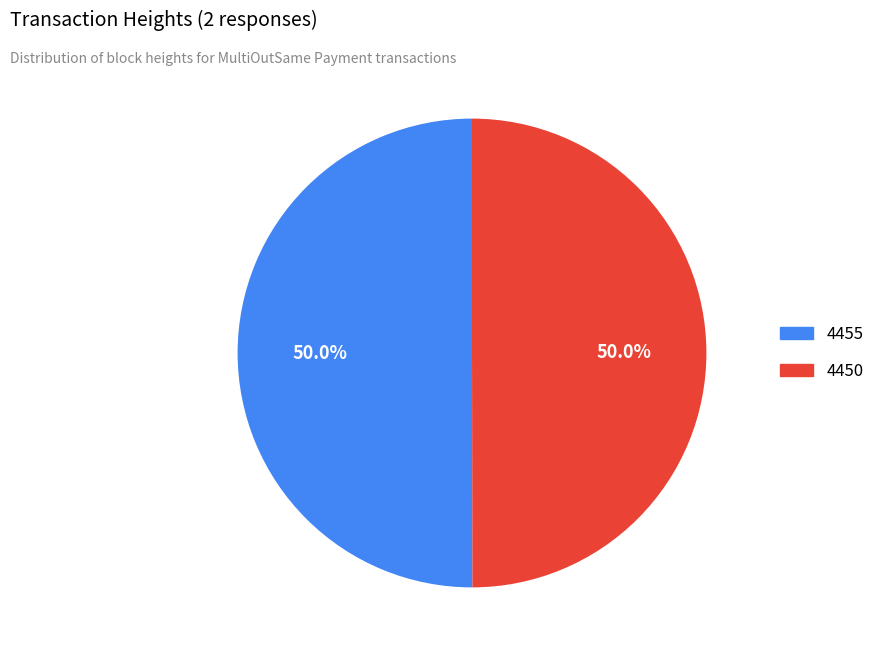

What is the ratio of the value at 4455 to the value at 4450?

1.0